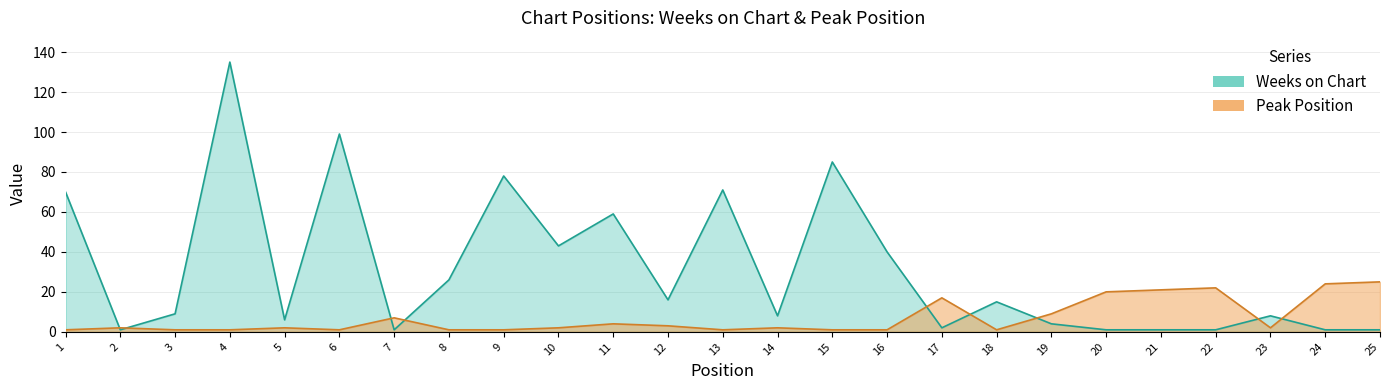

How many intersections are there between Peak Position and Weeks on Chart?

9